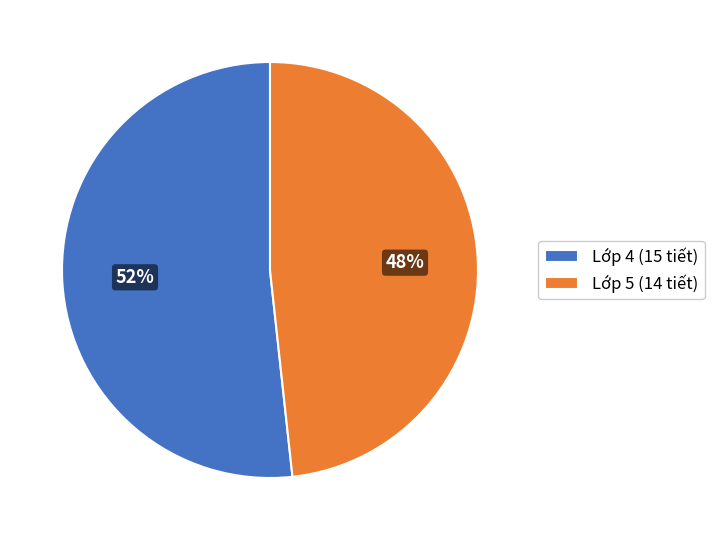

What is the ratio of the value at Lớp 4 (15 tiết) to the value at Lớp 5 (14 tiết)?

1.1